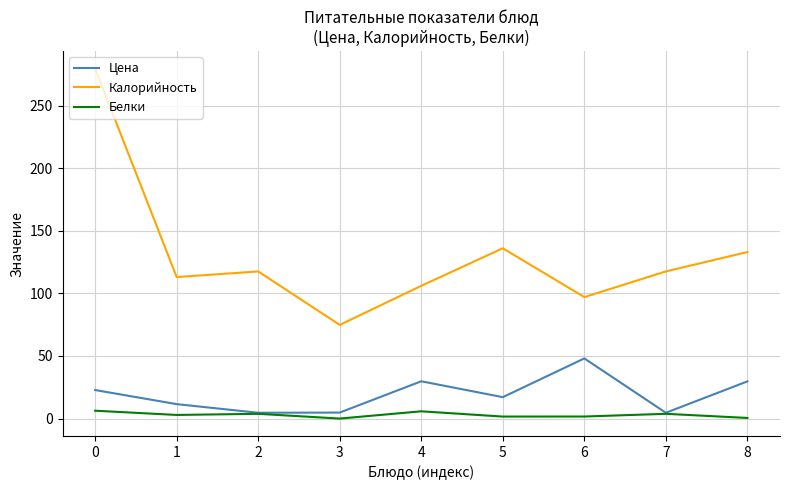

True or false: Цена has a value of 4.6 at 2.

True